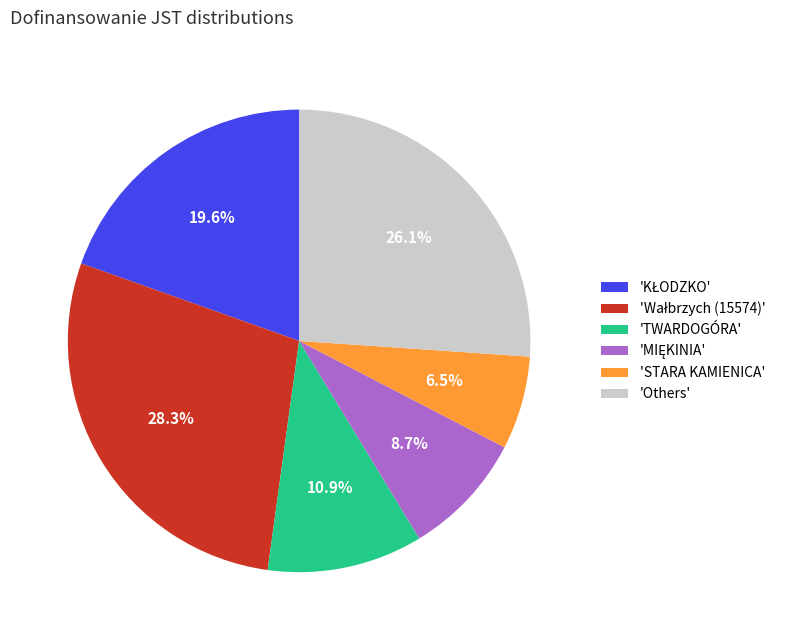

Is there any slice that represents more than half of the pie?

No